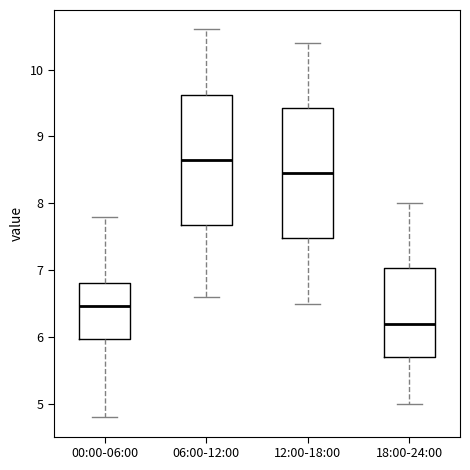

Reading left to right, read every box against the y-axis: the position of its median line, the range the box covers, and the ends of its whiskers. The values are not printed on the chart, so give them approximately, as read against the axis.

00:00-06:00: median 6.5, box 6.0 to 6.8, whiskers 4.8 to 7.8
06:00-12:00: median 8.7, box 7.7 to 9.6, whiskers 6.6 to 10.6
12:00-18:00: median 8.5, box 7.5 to 9.4, whiskers 6.5 to 10.4
18:00-24:00: median 6.2, box 5.7 to 7.0, whiskers 5.0 to 8.0